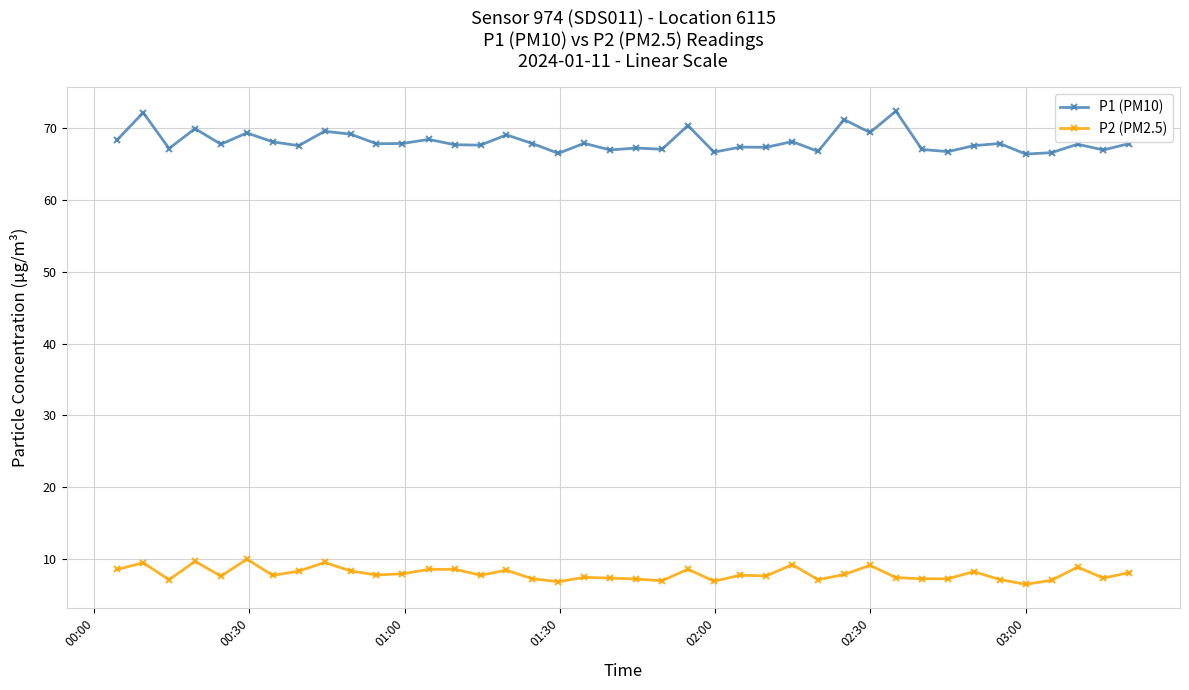

List the series in order of their peak value, highest first.

P1 (PM10), P2 (PM2.5)